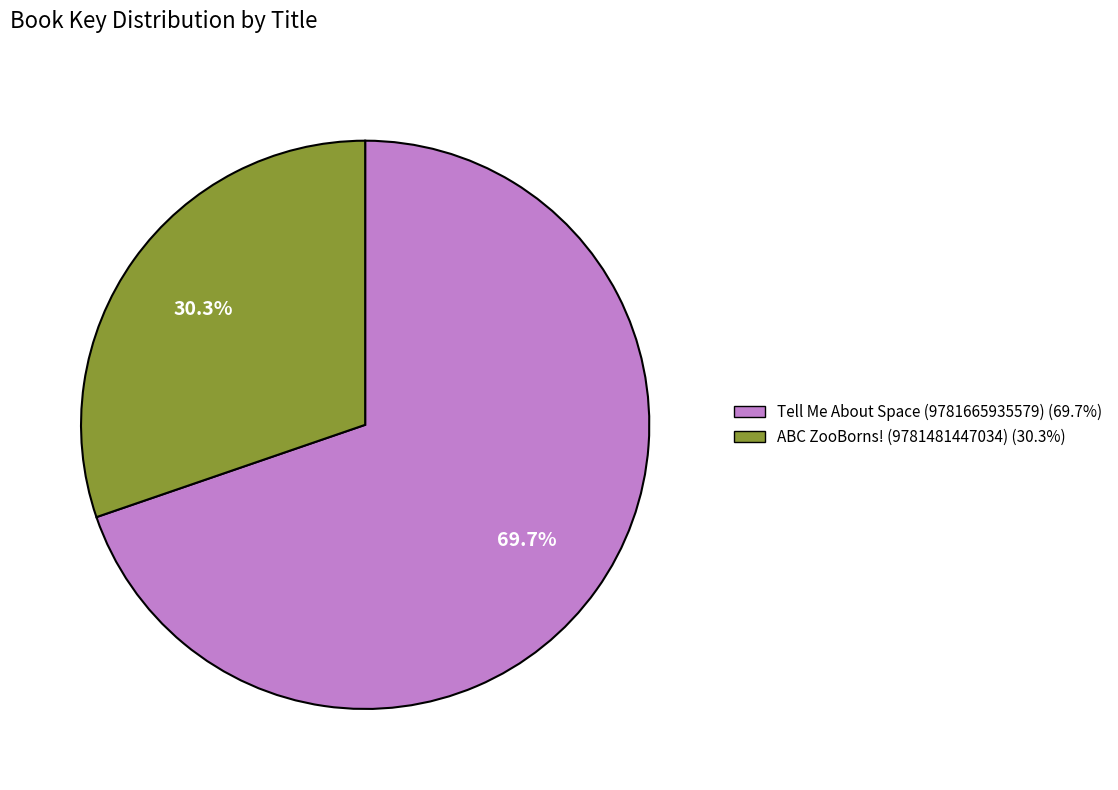

Approximately how many times larger is the value at ABC ZooBorns! (9781481447034) compared to Tell Me About Space (9781665935579)?

0.4